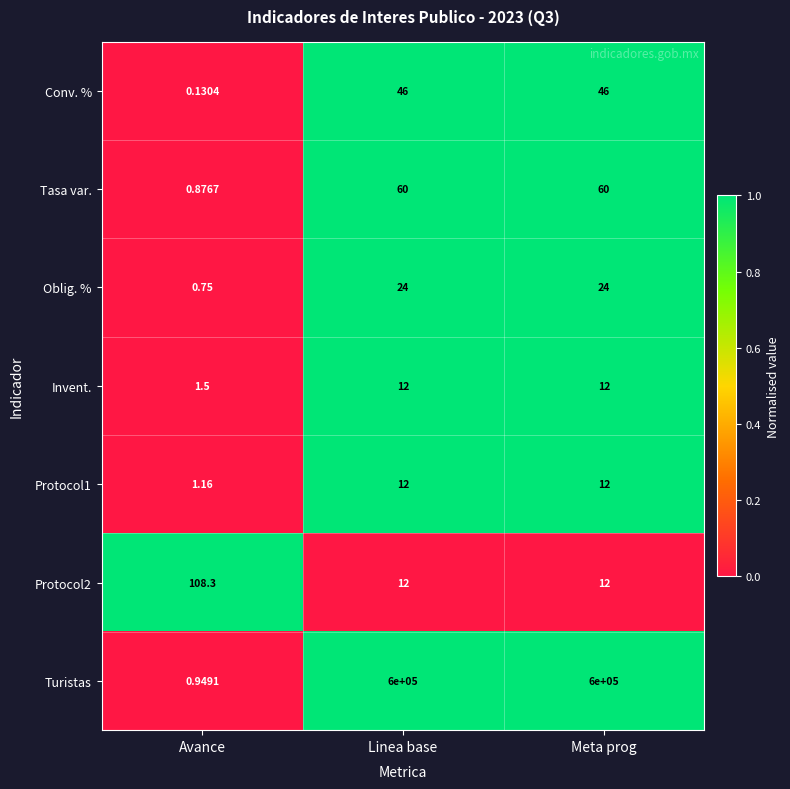

At which label is Turistas closest to 300000?

Avance